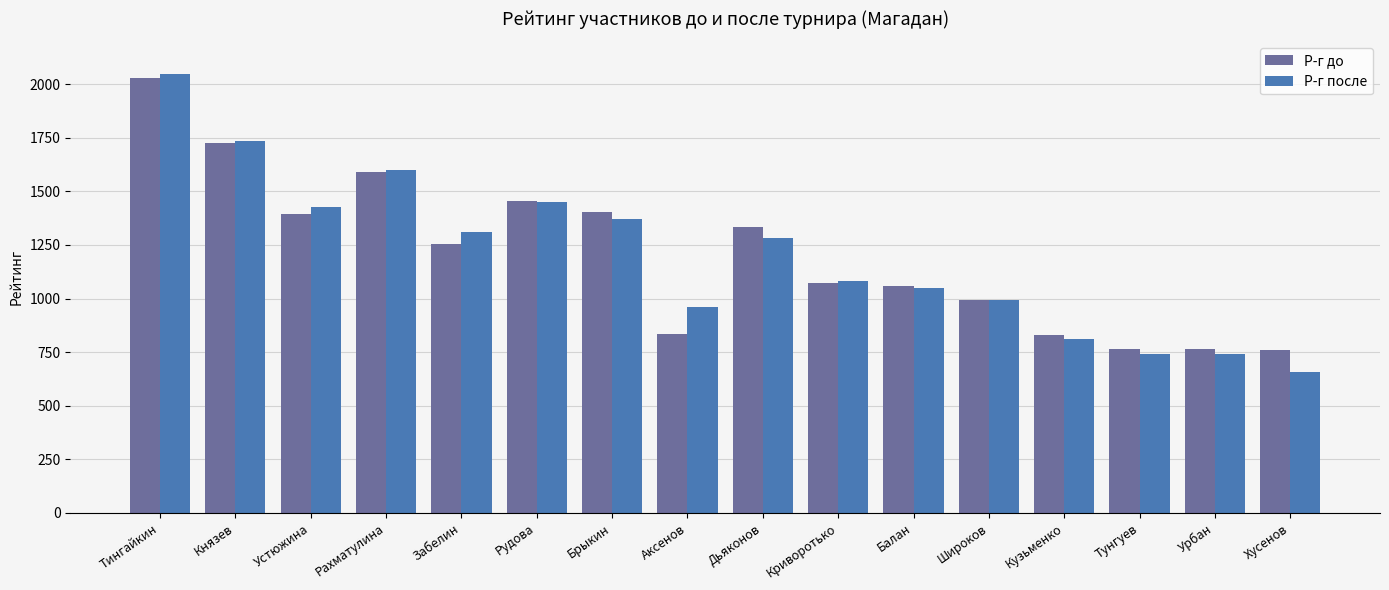

What is the difference between the Р-г до values at Хусенов and Рудова?

695